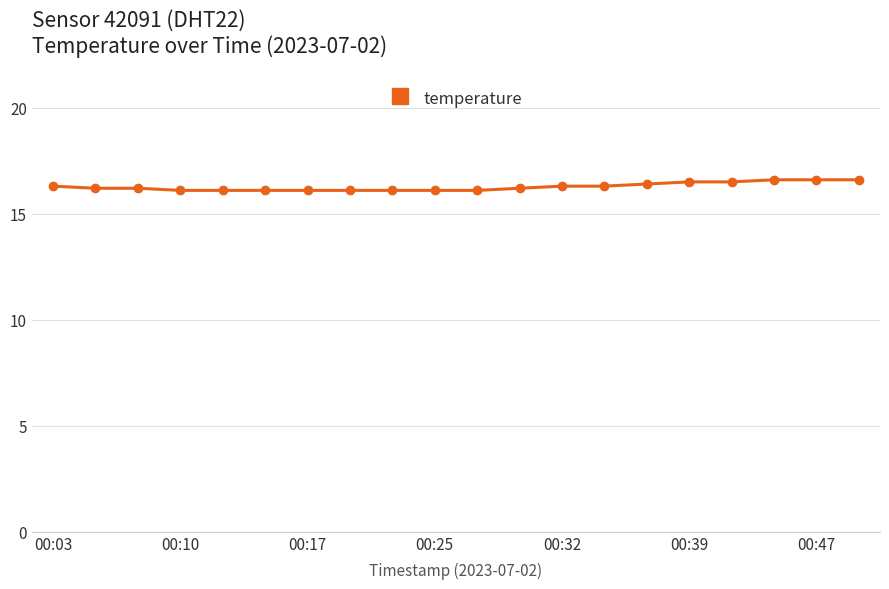

Reading right to left, what are all the values shown in this chart?

16.6	16.6	16.6	16.5	16.5	16.4	16.3	16.3	16.2	16.1	16.1	16.1	16.1	16.1	16.1	16.1	16.1	16.2	16.2	16.3